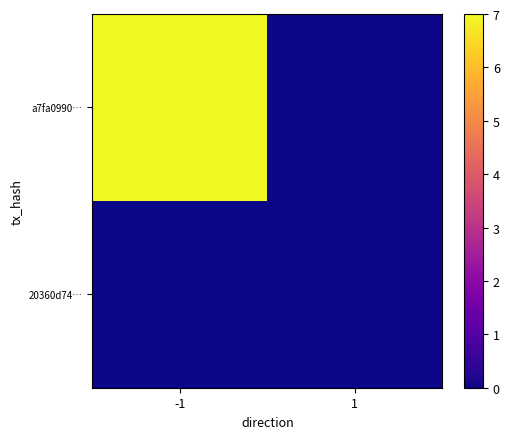

Reading right to left, list all the values displayed in this chart.

a7fa0990…: 1=0	-1=7
20360d74…: 1=0	-1=0